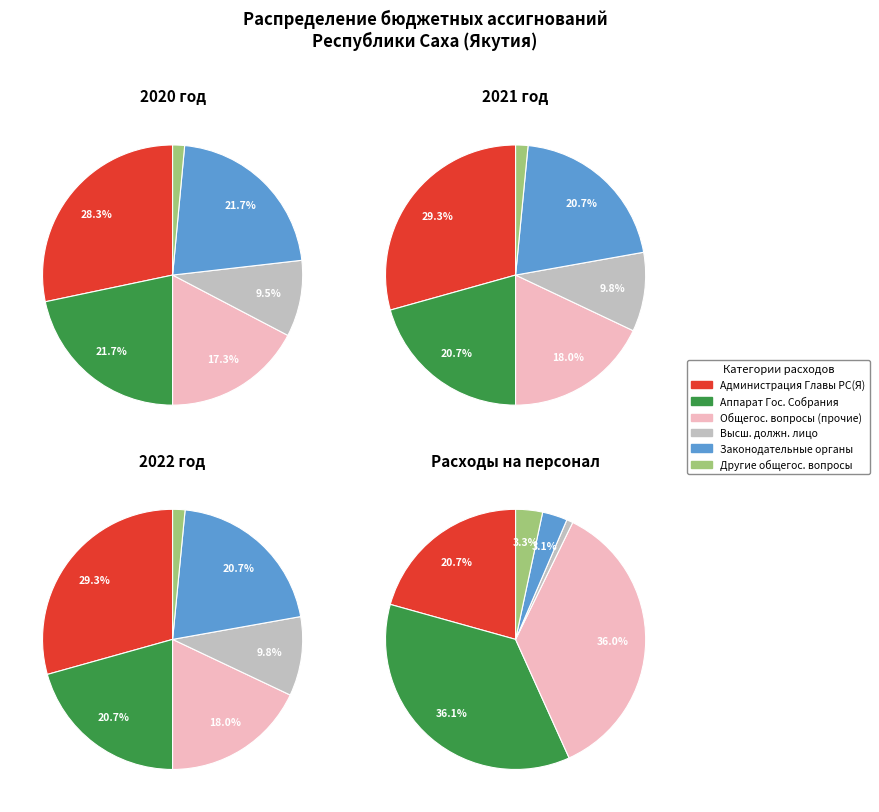

Is it true that Другие общегосударственные вопросы is 3% of the pie?

True